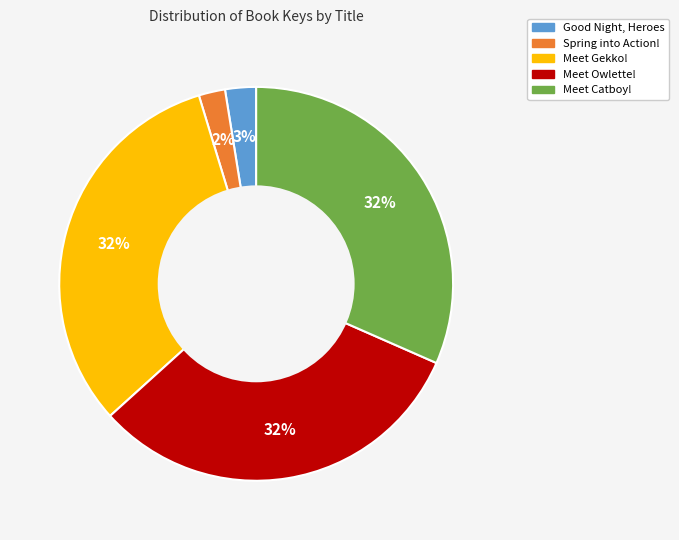

Between Meet Catboy! and Spring into Action!, which is larger?

Meet Catboy!